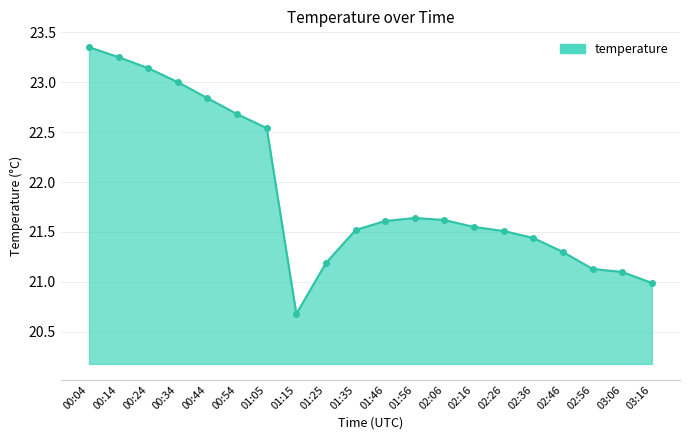

How many distinct data groups are displayed?

1